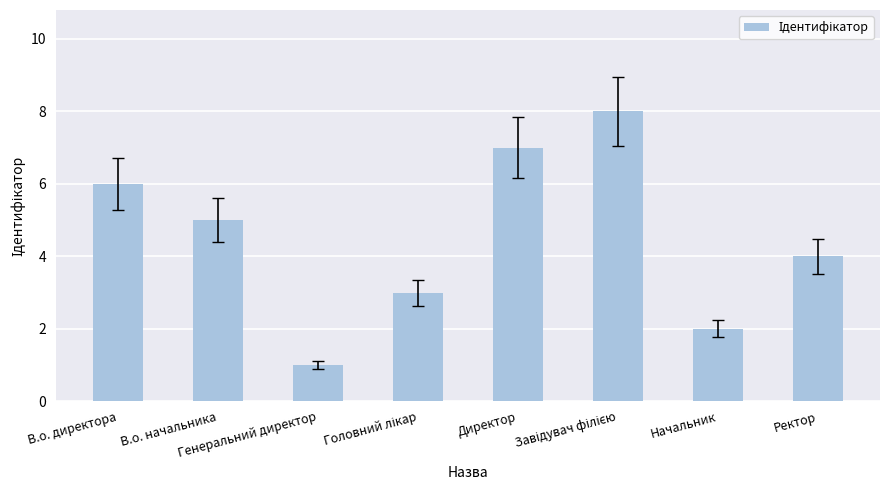

How many data points does each series have?

8